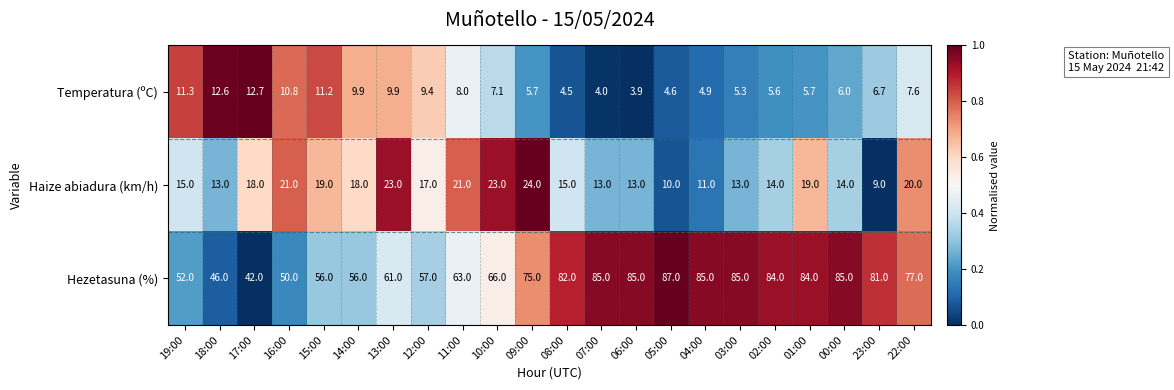

What is the difference between the Haize abiadura (km/h) values at 15:00 and 22:00?

1.0